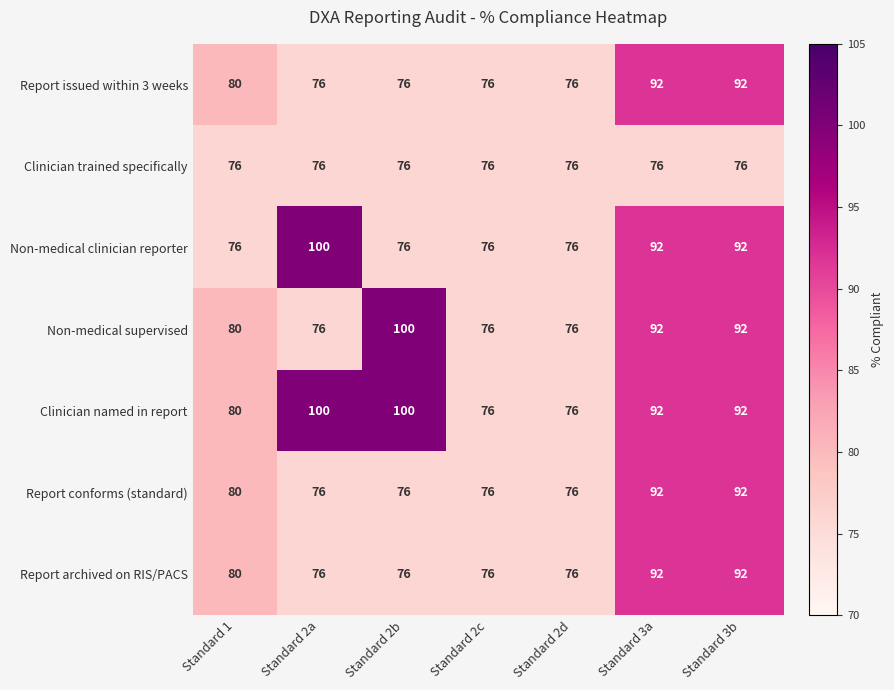

Is it true that Clinician trained specifically equals 76 at Standard 2b?

True